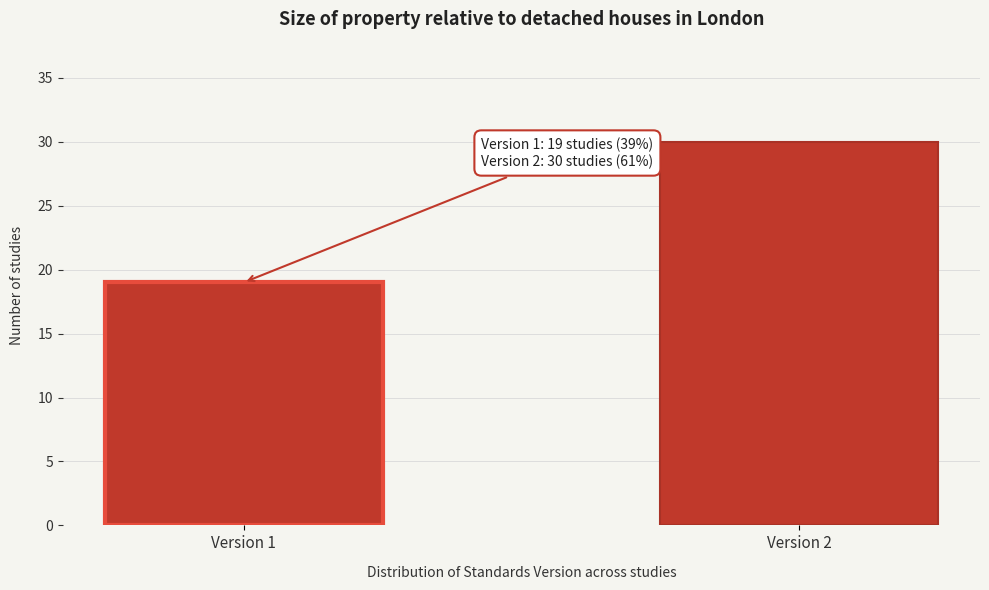

Reading left to right, extract all data points from this chart.

Version 1=19	Version 2=30